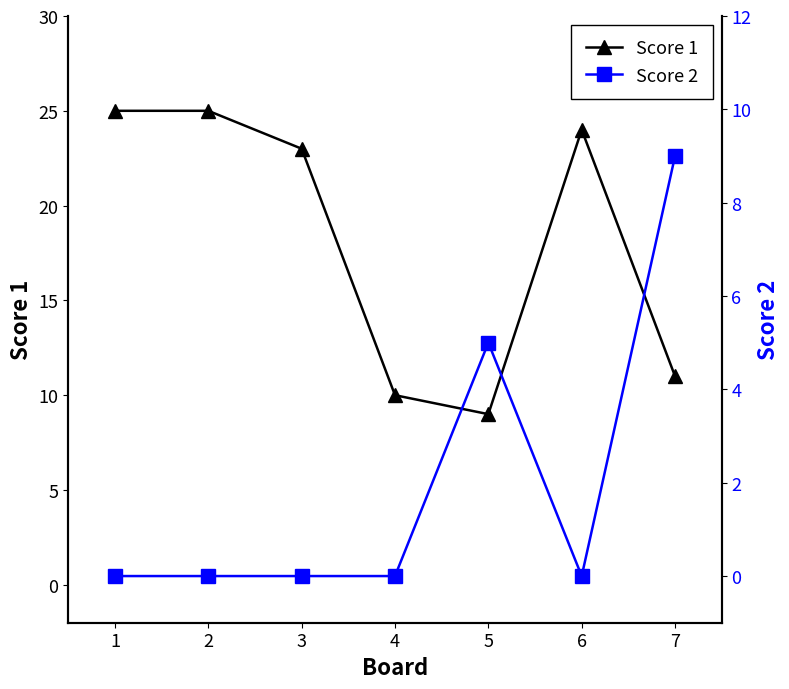

Rank the series by their maximum value, from highest to lowest.

Score 1, Score 2